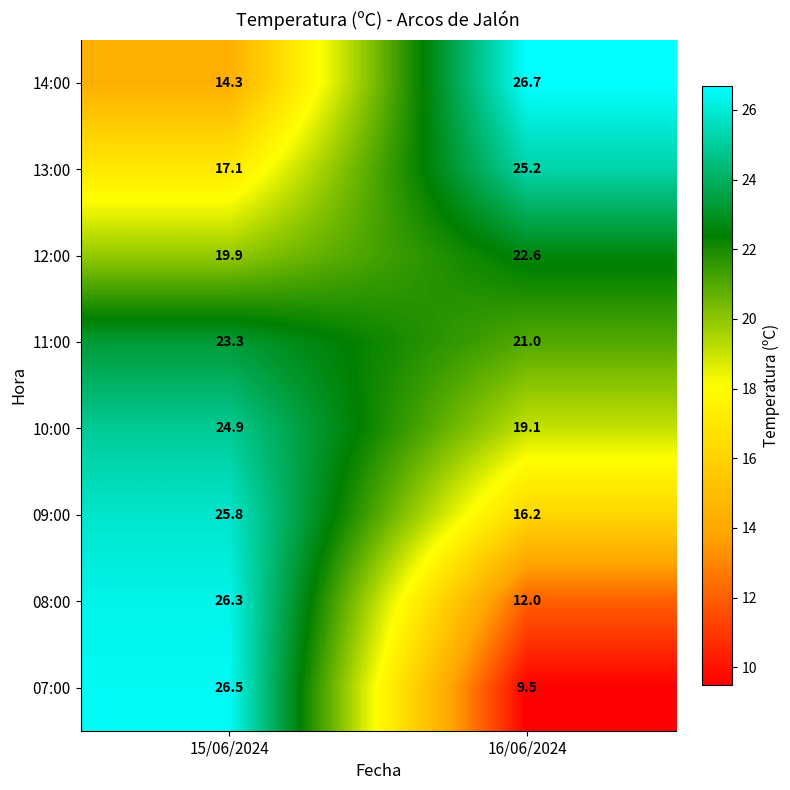

Reading left to right, what are all the values shown in this chart?

14:00: 15/06/2024=14.3	16/06/2024=26.7
13:00: 15/06/2024=17.1	16/06/2024=25.2
12:00: 15/06/2024=19.9	16/06/2024=22.6
11:00: 15/06/2024=23.3	16/06/2024=21.0
10:00: 15/06/2024=24.9	16/06/2024=19.1
09:00: 15/06/2024=25.8	16/06/2024=16.2
08:00: 15/06/2024=26.3	16/06/2024=12.0
07:00: 15/06/2024=26.5	16/06/2024=9.5